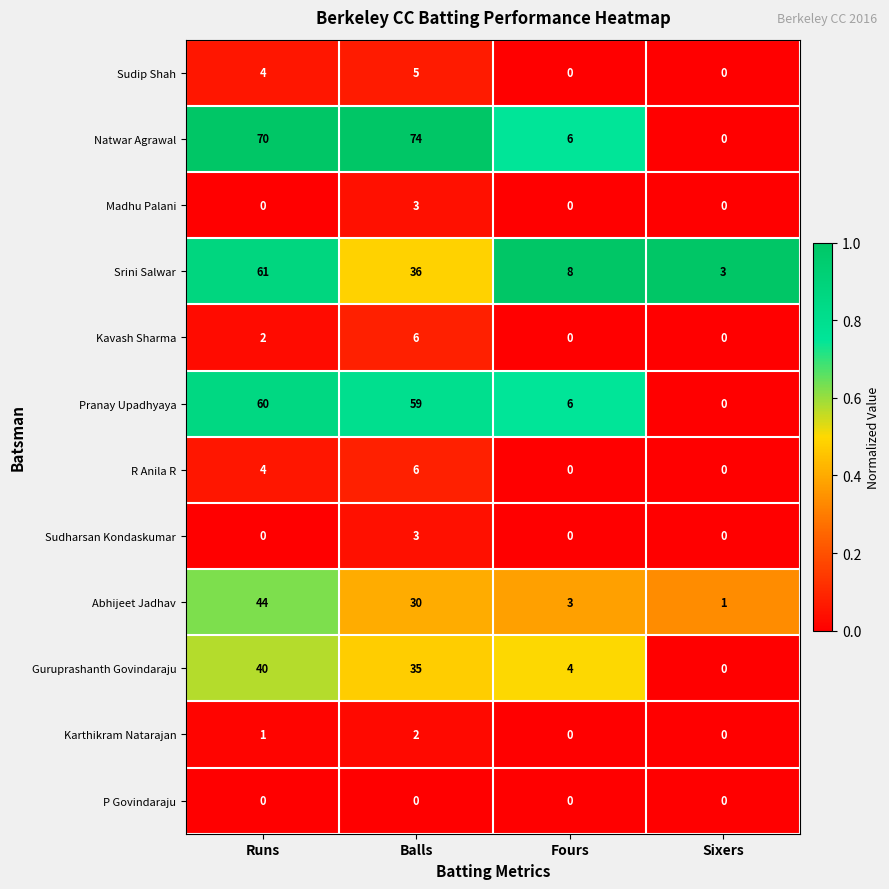

Is it true that Guruprashanth Govindaraju equals 35 at Balls?

True